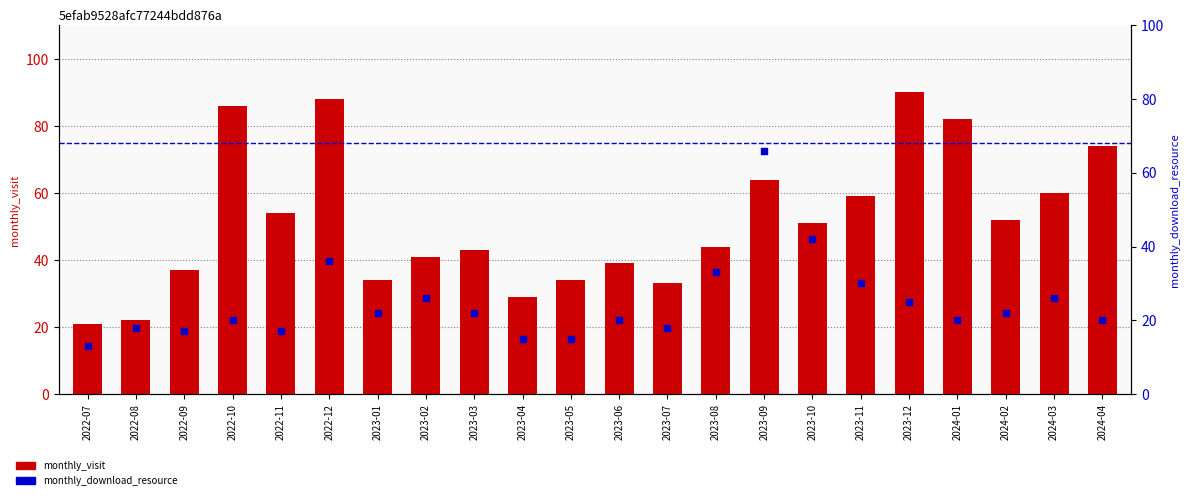

Which series has the largest Y range (max minus min)?

monthly_visit